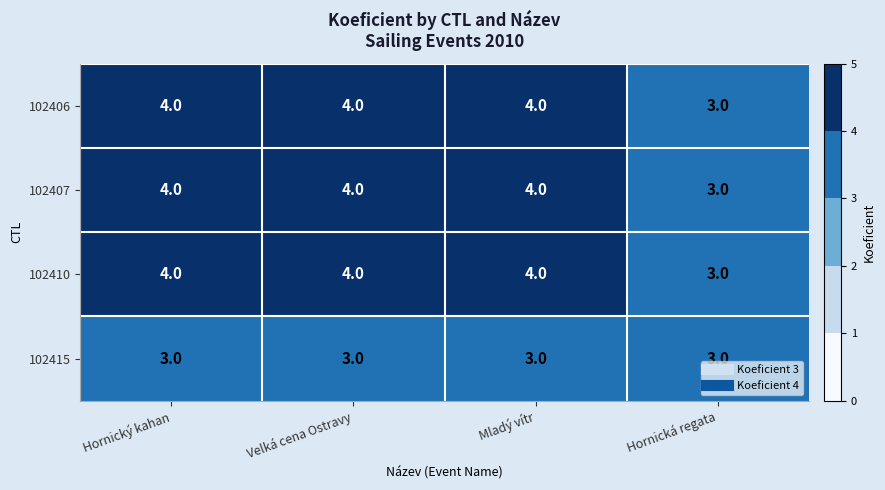

What is the sum of the 102415 values at Hornická regata and Mladý vítr?

6